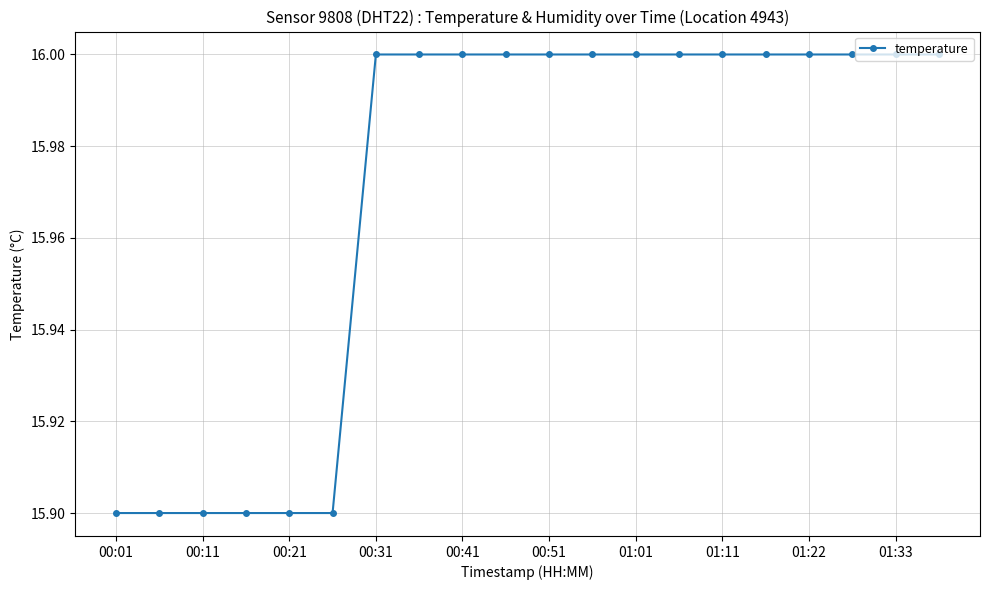

What is the average value?

16.0